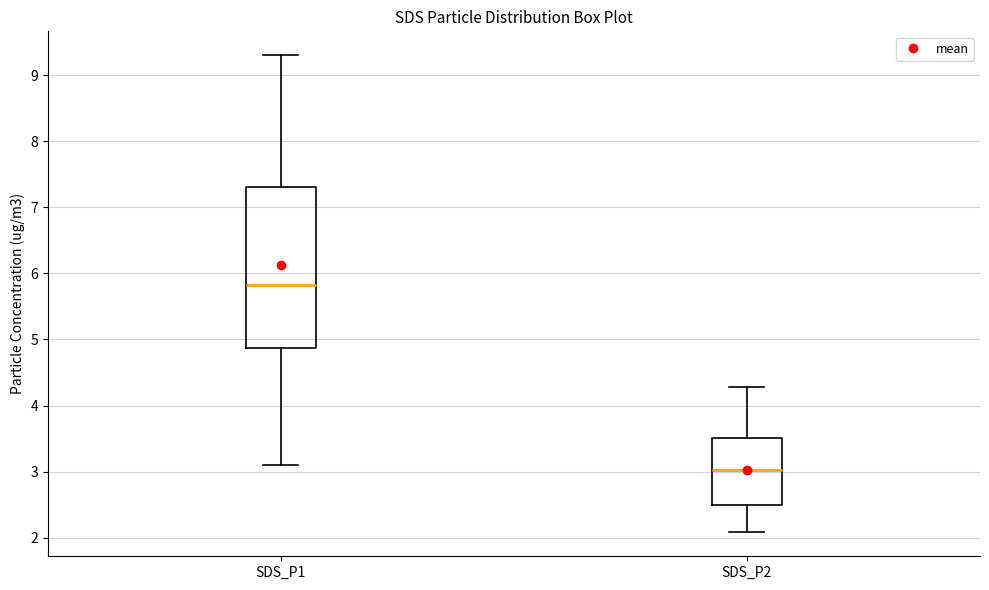

Which box has the lowest median line?

SDS_P2